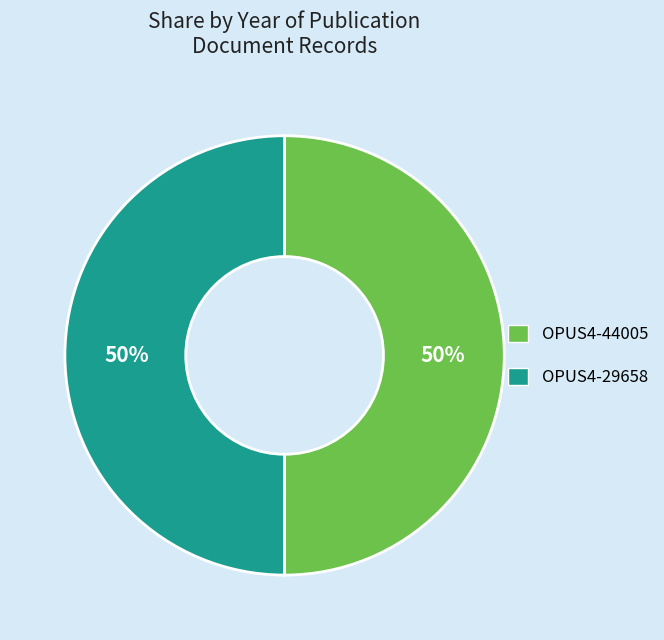

Do OPUS4-29658 and OPUS4-44005 together represent more than half of the pie?

Yes